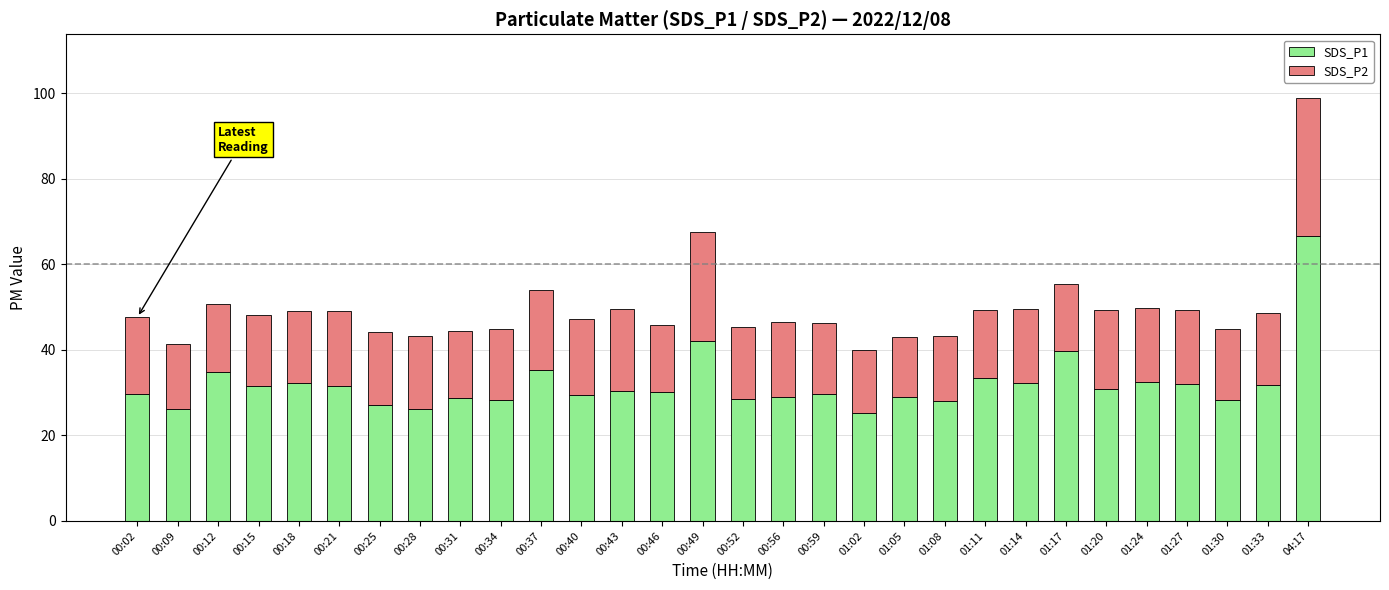

Is it true that SDS_P1 equals 51.4 at 00:12?

False